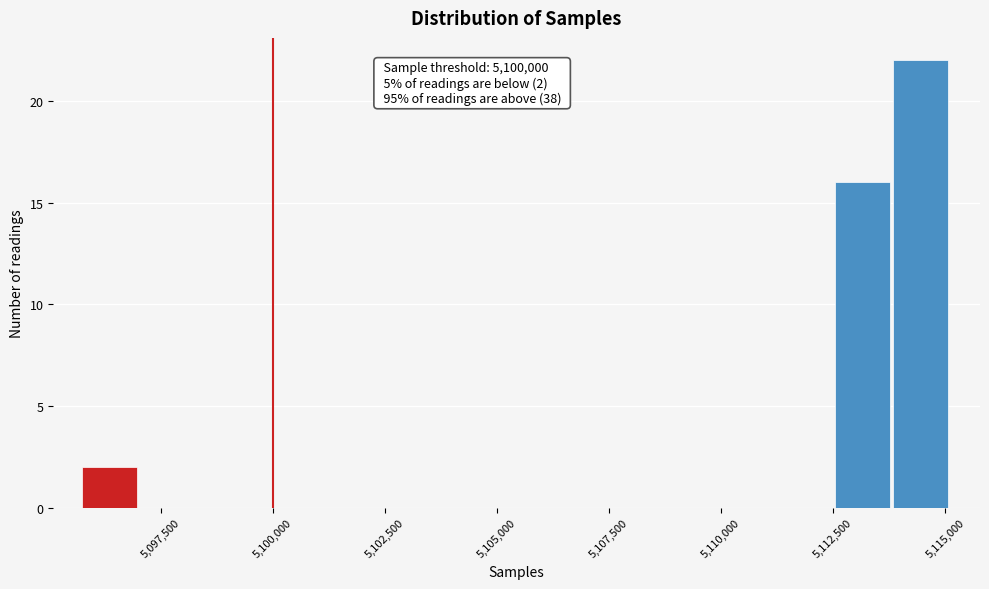

Read against the x-axis, roughly where is the centre of the tallest bar?

5114500